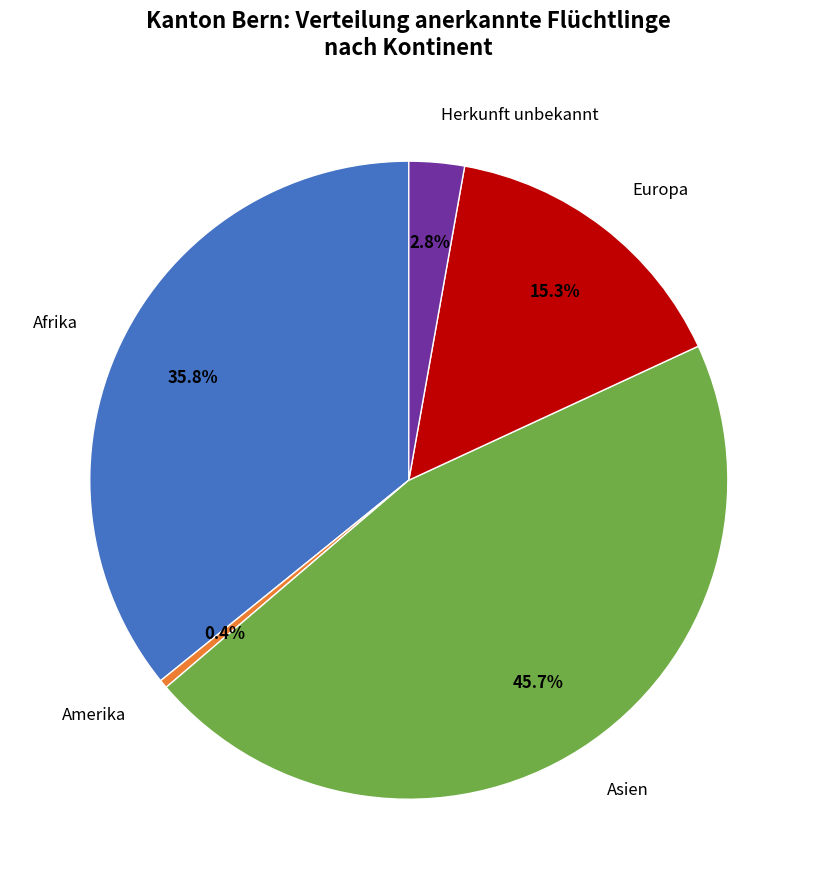

Is the sum of Herkunft unbekannt and Asien greater than half?

No